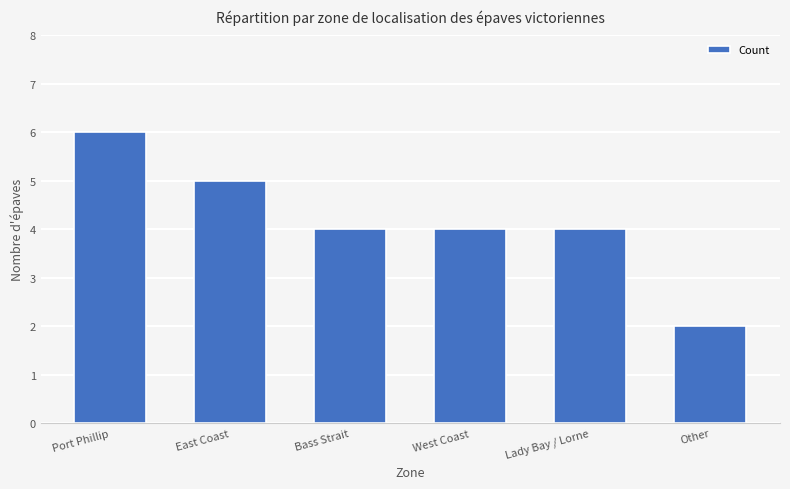

The value at Bass Strait is 4. True or false?

True